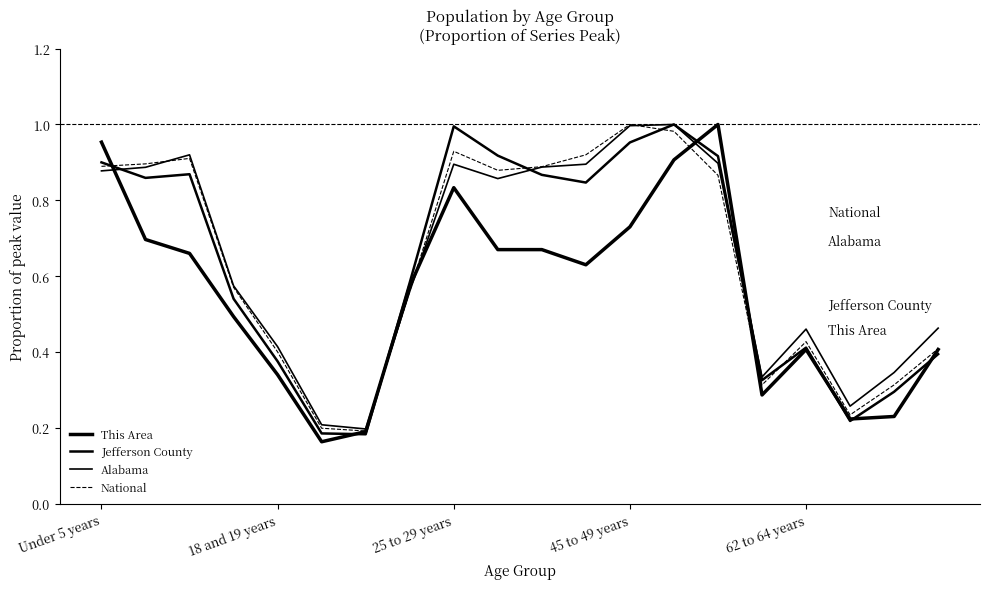

List the series in order of their peak value, highest first.

This Area, Jefferson County, Alabama, National